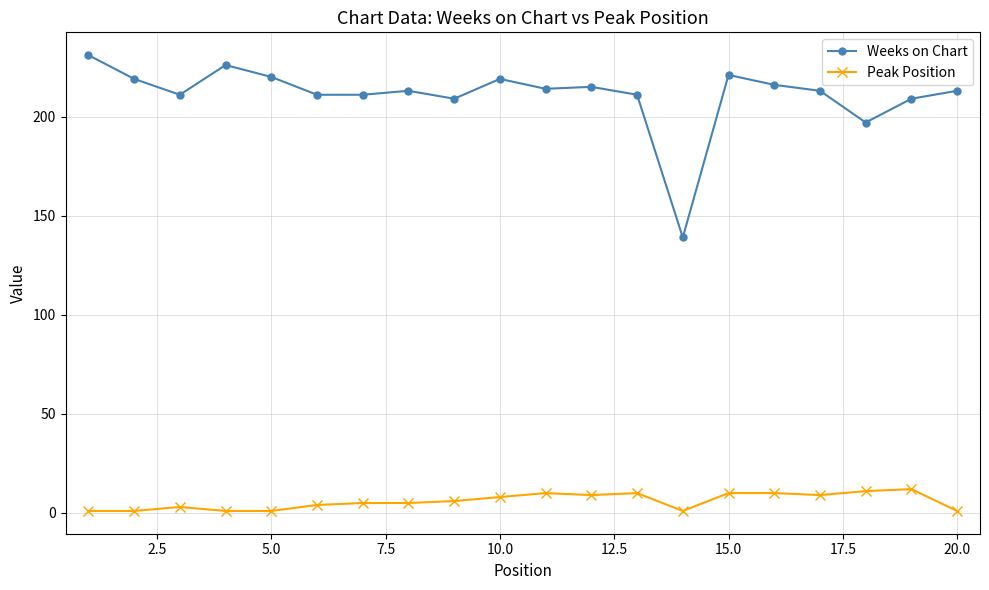

What is the maximum value for Peak Position?

12